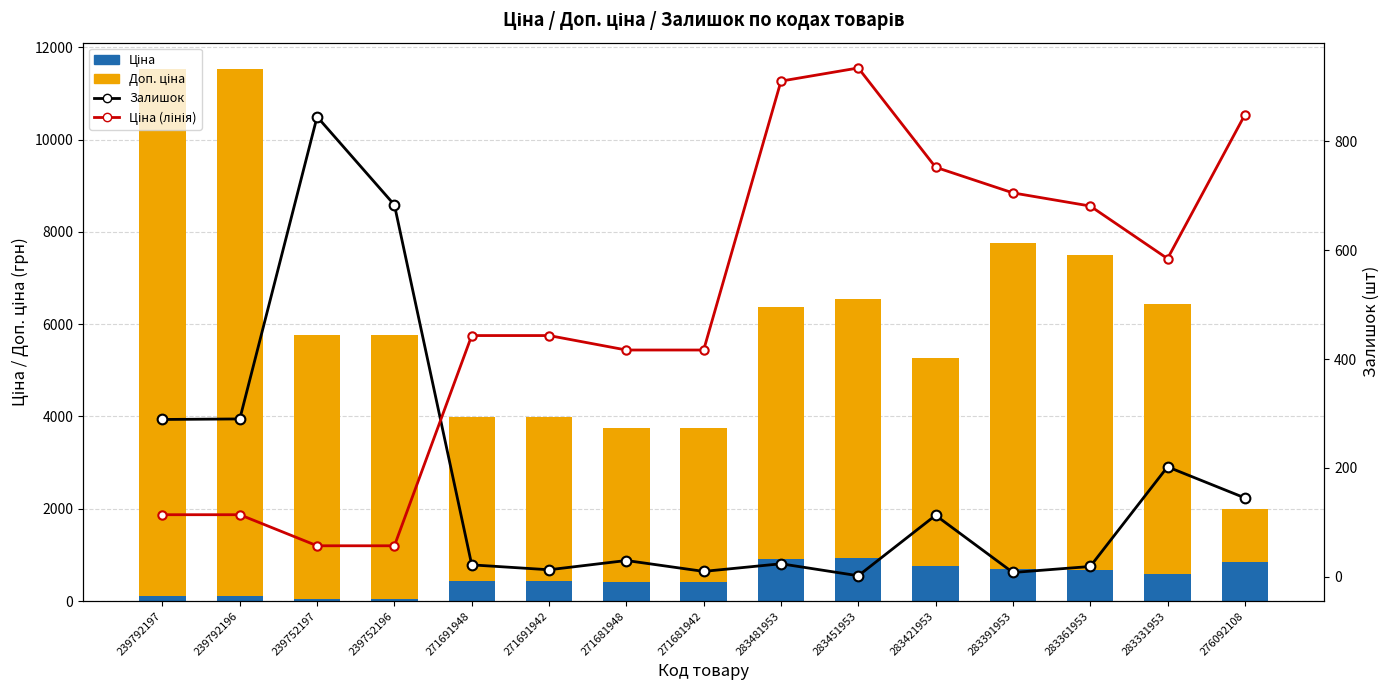

Which series changed the most between 239792197 and 271681942?

Доп. ціна